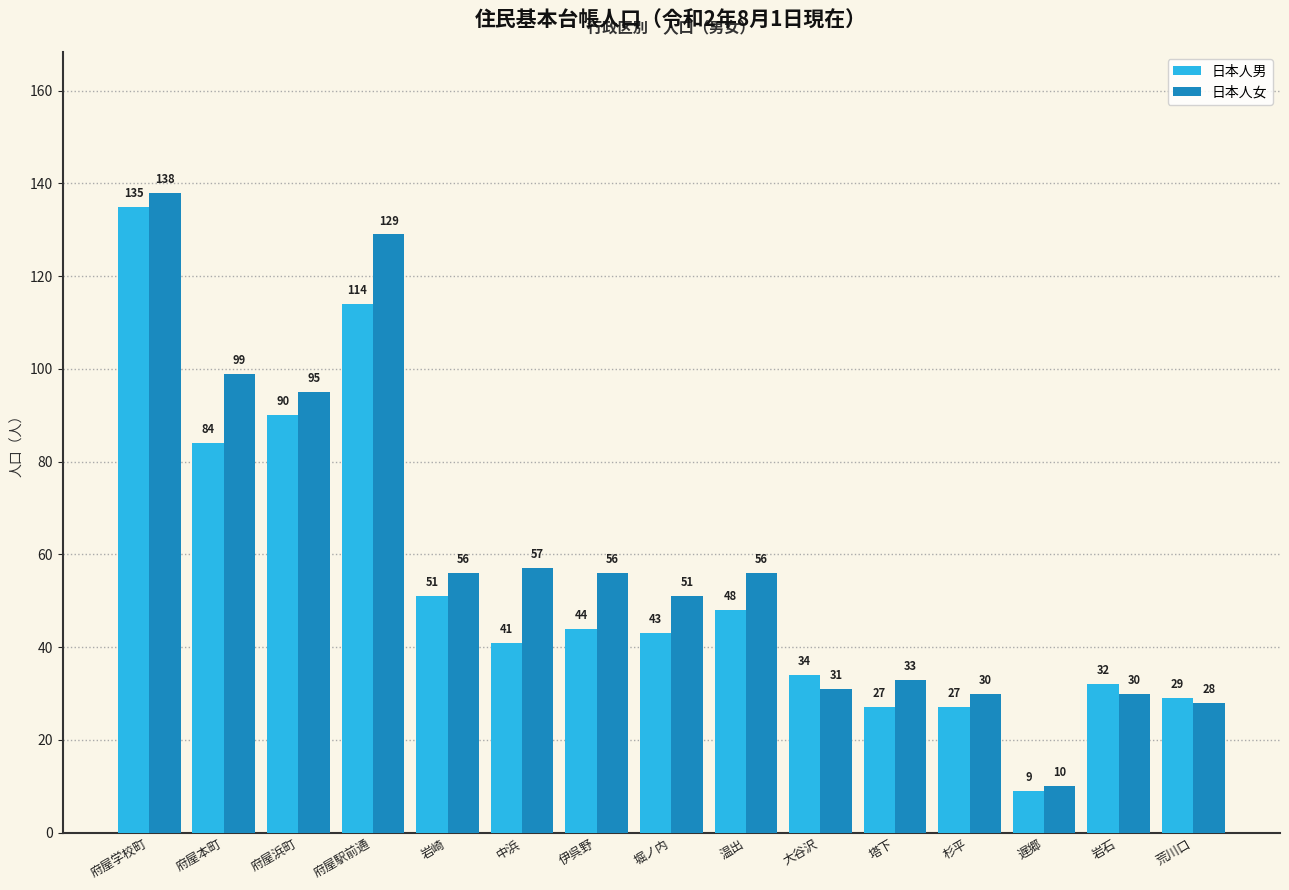

How many groups of bars are there?

15